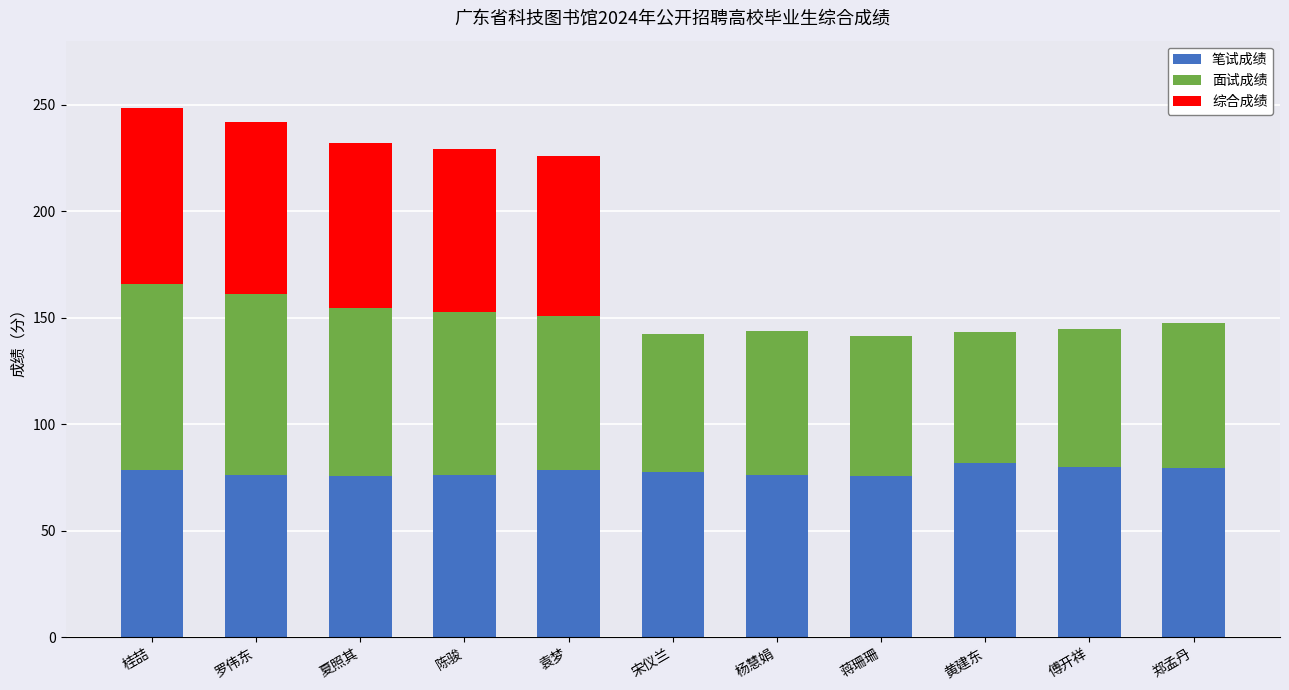

What is the total value across all series at 罗伟东?

241.9